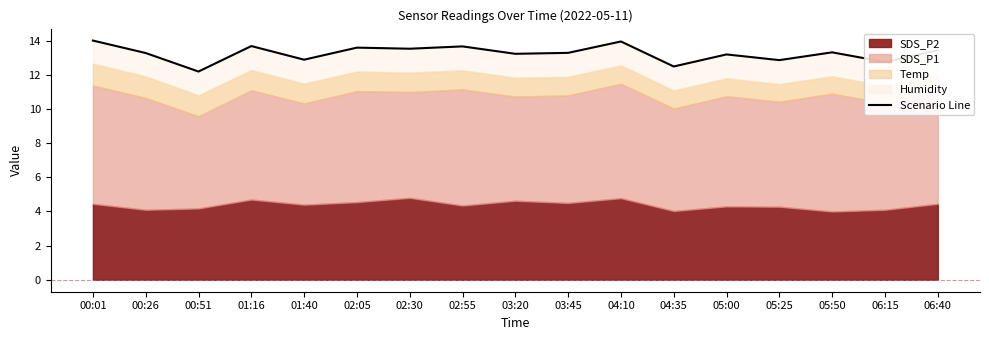

How many values exceed 13?

12